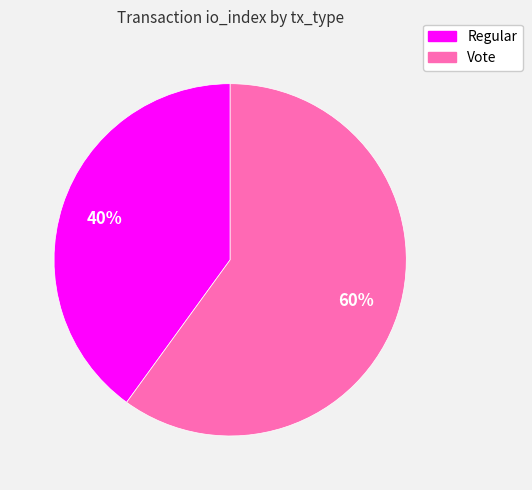

Which has a higher value, Regular or Vote?

Vote